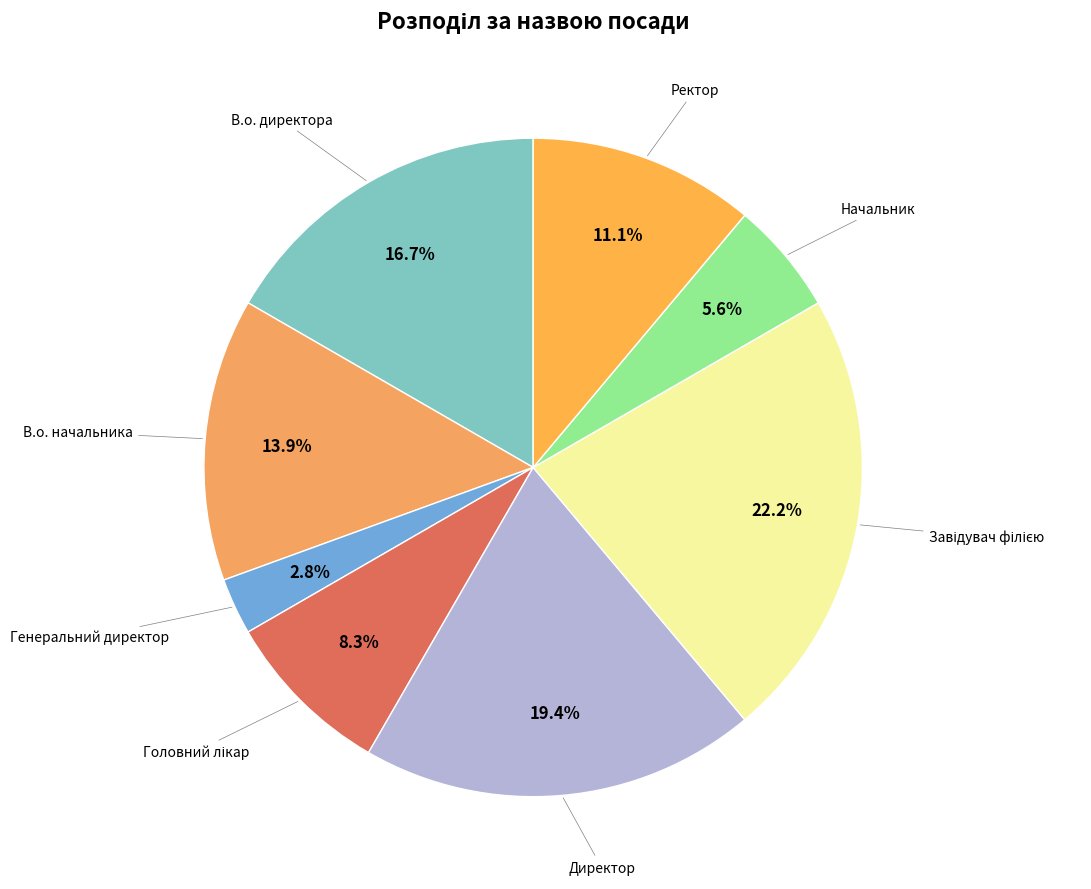

Count the number of slices in the pie.

8